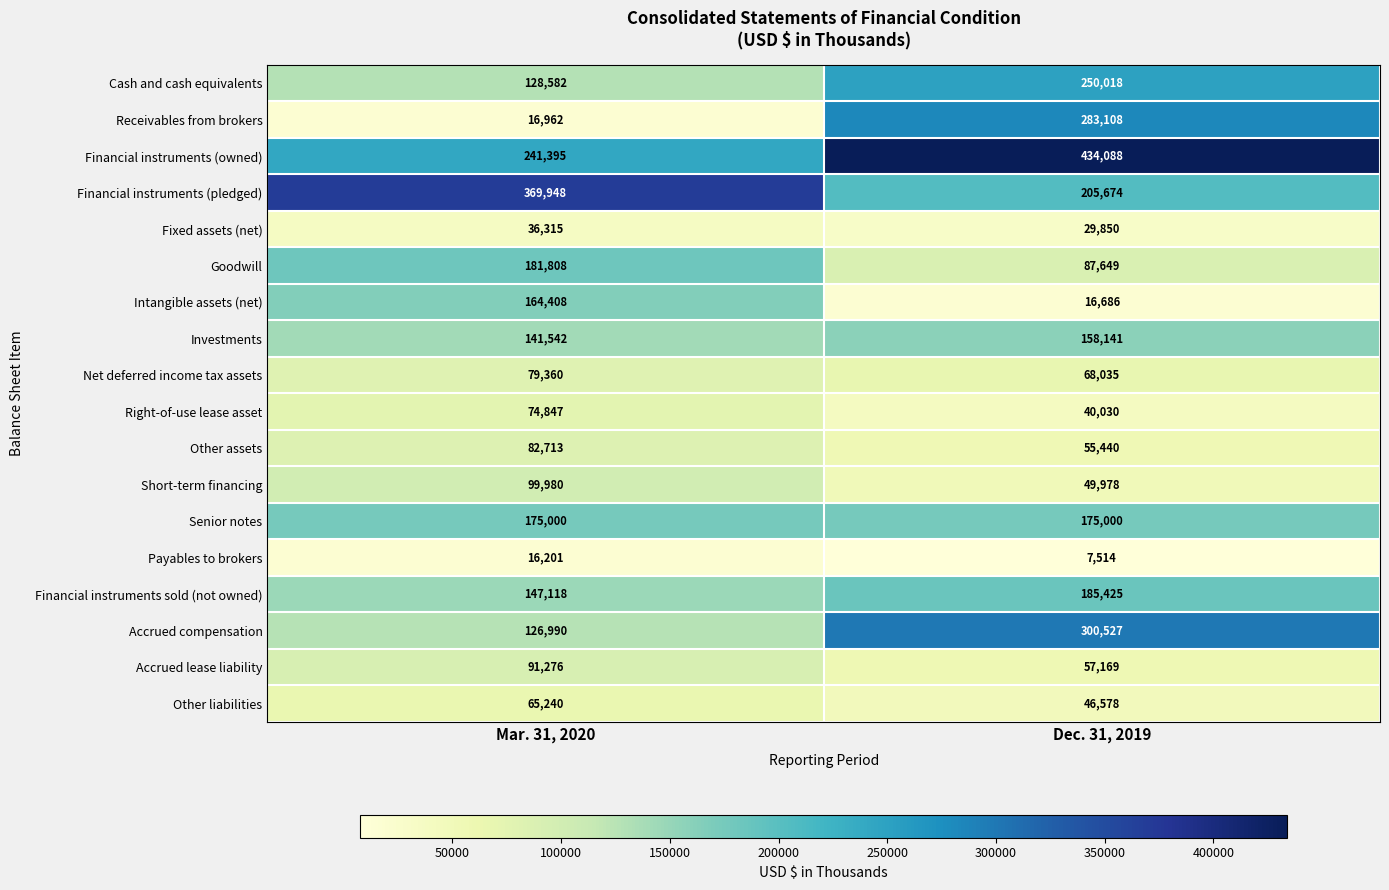

At how many categories does at least one series exceed 67561?

2